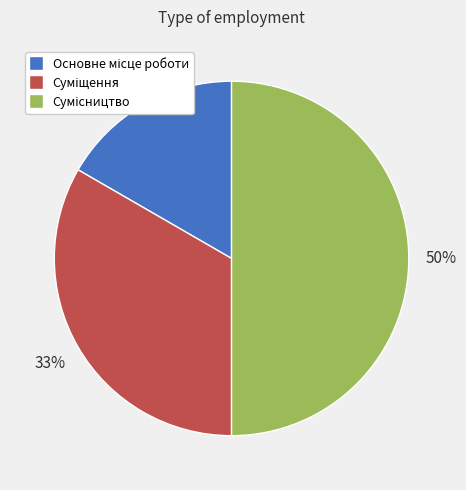

To the nearest percent, what is the average slice percentage?

33%